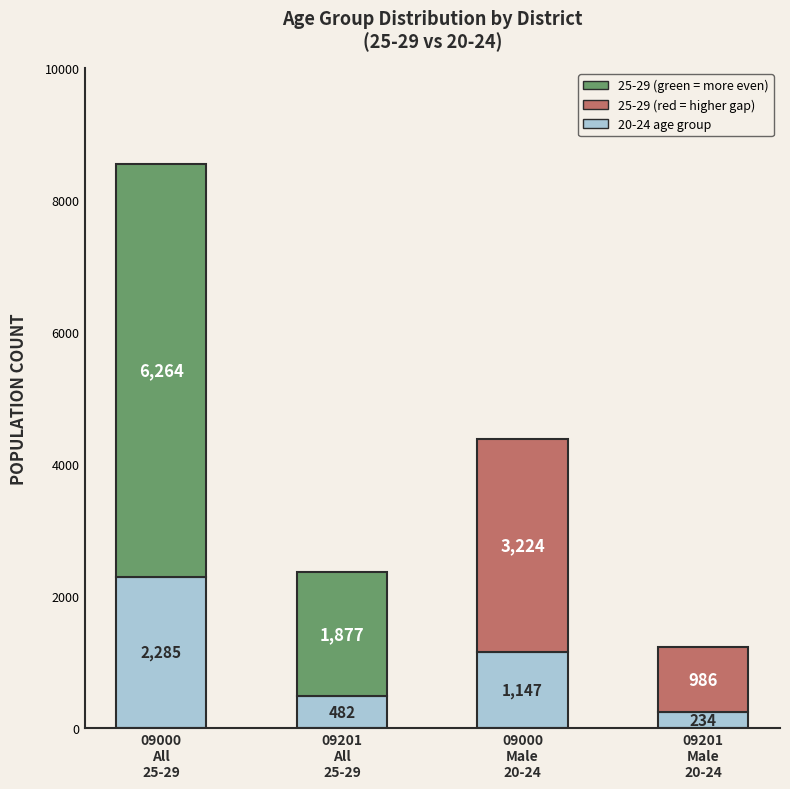

Reading left to right, what are the values for 20-24 age group?

2285	482	1147	234